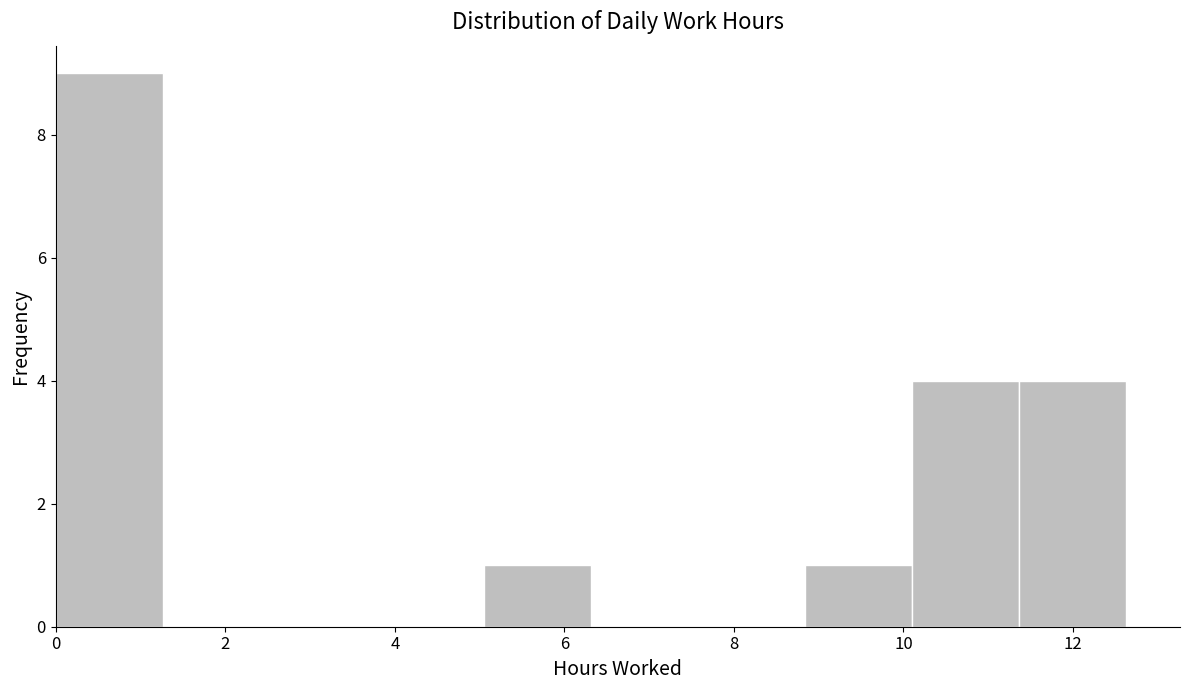

Reading left to right, transcribe this chart: for each bar, give the range it covers on the x-axis and its height. Neither the bar edges nor the heights are printed on the chart, so give them approximately, as read against the axes.

0.0 to 1.2: 9
1.2 to 2.6: 0
2.6 to 3.8: 0
3.8 to 5.0: 0
5.0 to 6.4: 1
6.4 to 7.6: 0
7.6 to 8.8: 0
8.8 to 10.2: 1
10.2 to 11.4: 4
11.4 to 12.6: 4